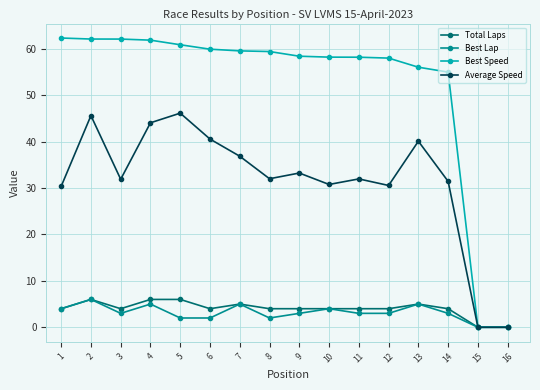

At which category is the sum across all series the highest?

2